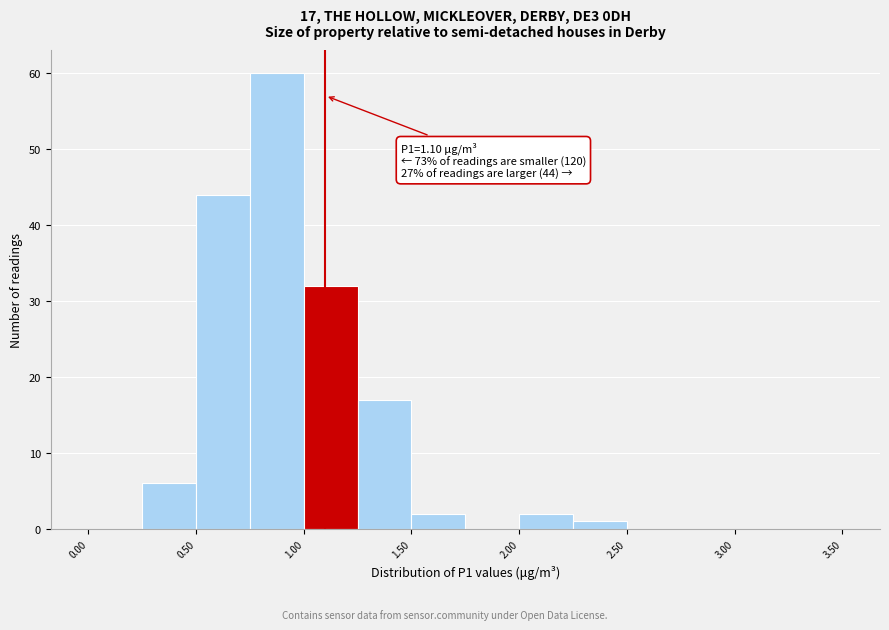

Which range on the x-axis has the tallest bar?

0.75 to 1.00